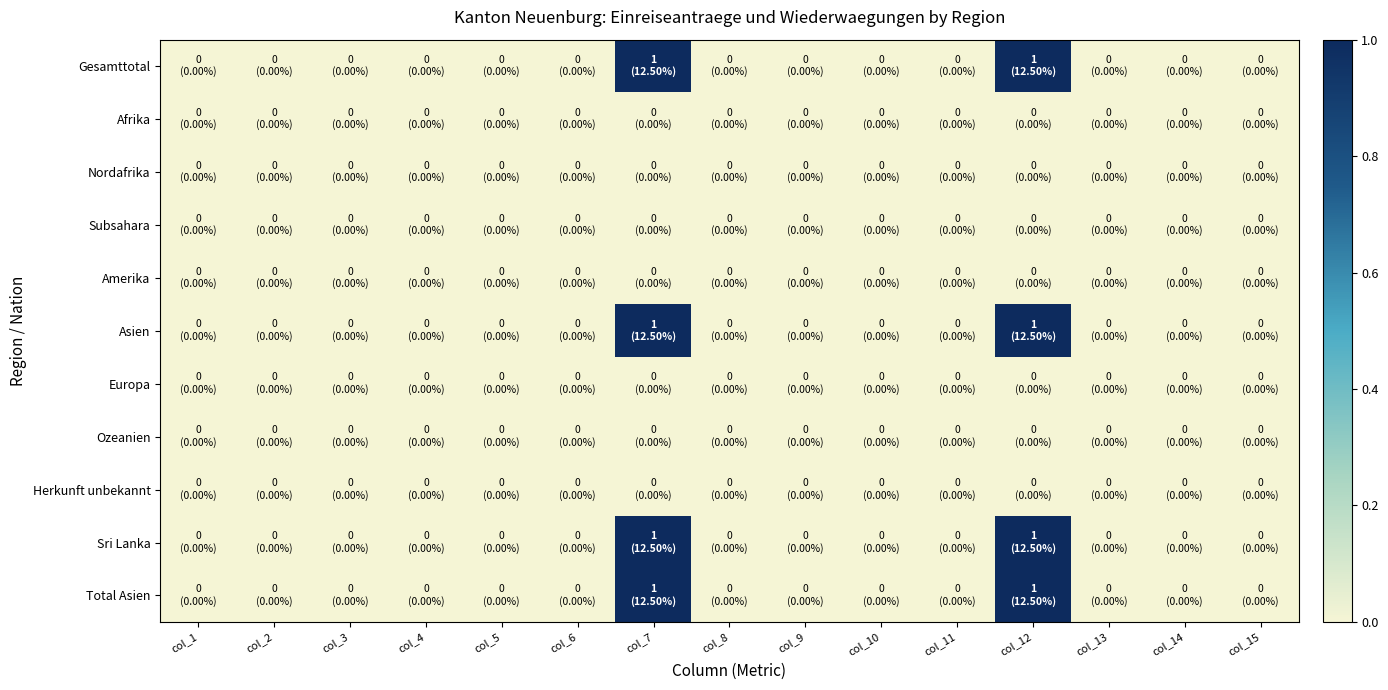

How many categories are shown in the chart?

15